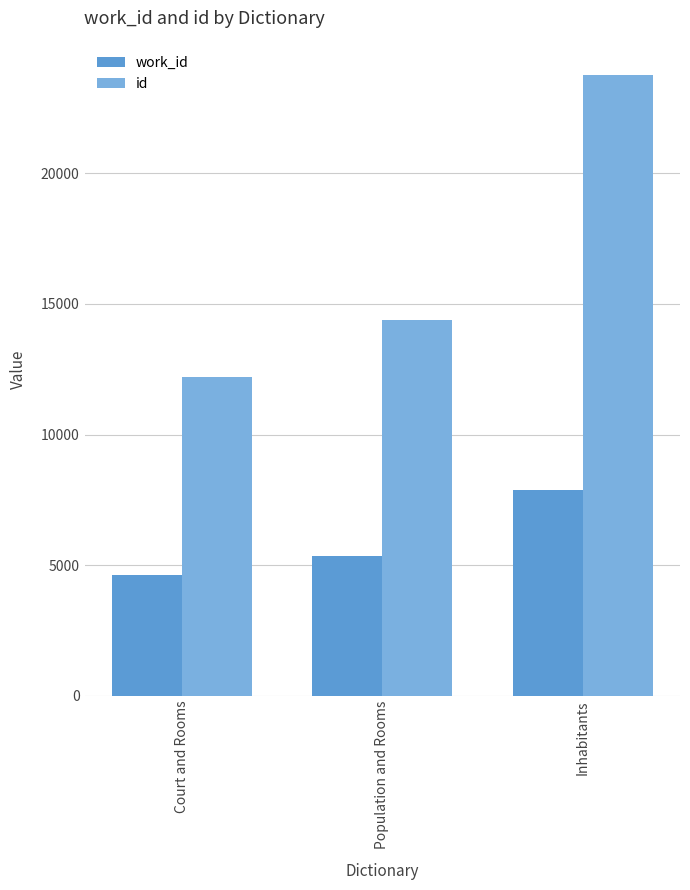

At which category does the chart reach its minimum across all series?

Court and Rooms